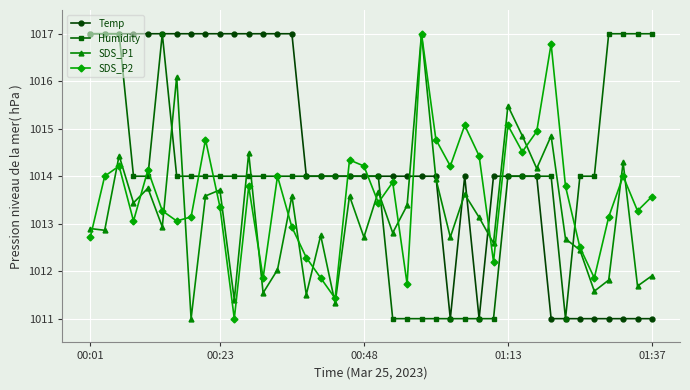

Which series has the largest total across all categories?

Temp